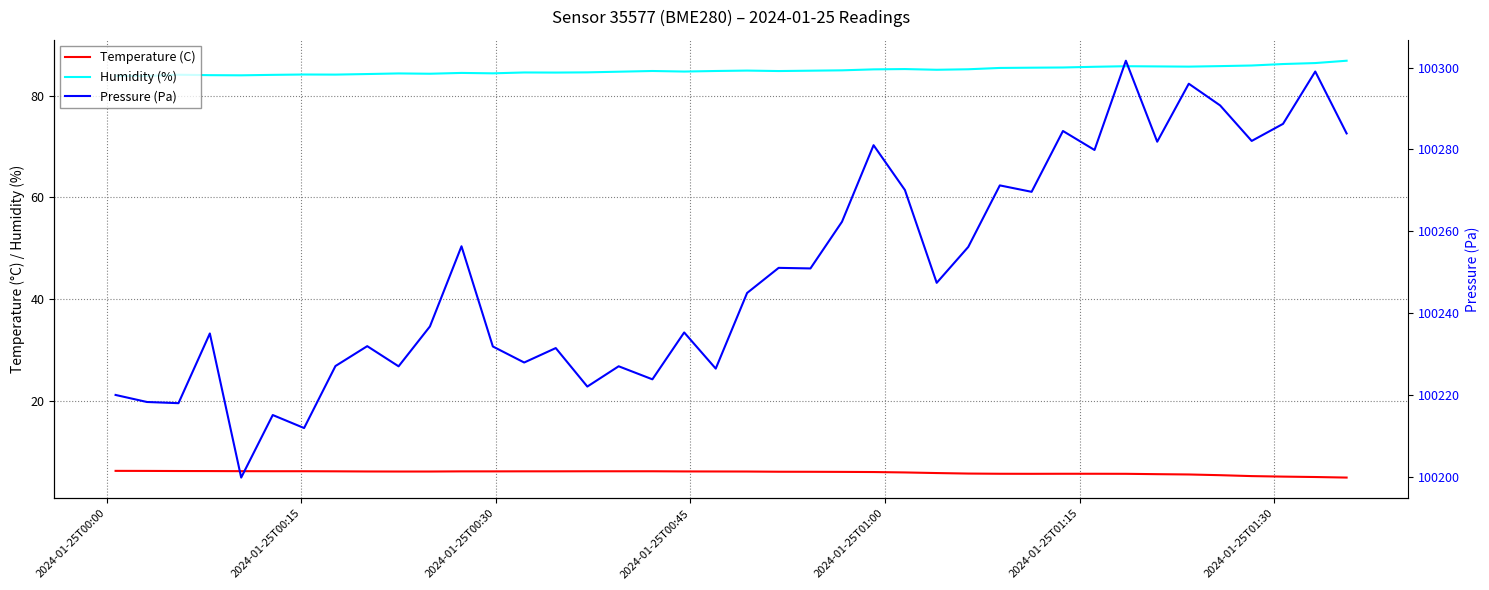

What is the average value of the Temperature (C) series?

5.9